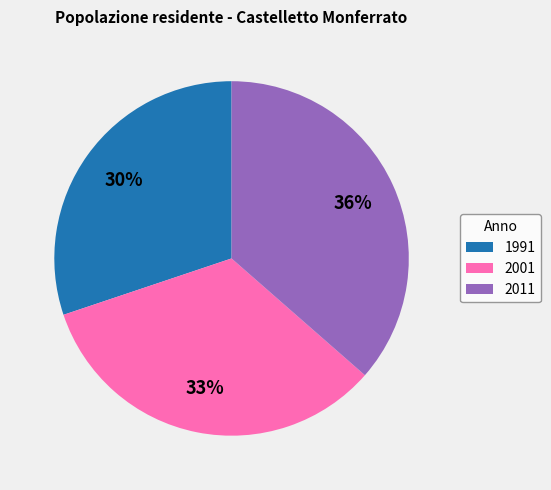

How many segments does this pie chart have?

3